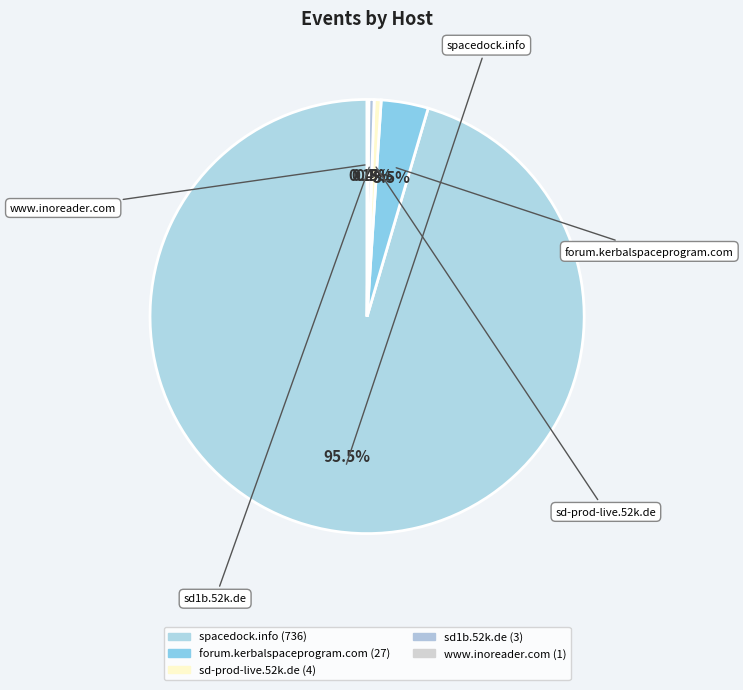

To the nearest percent, what is the average slice percentage?

20%